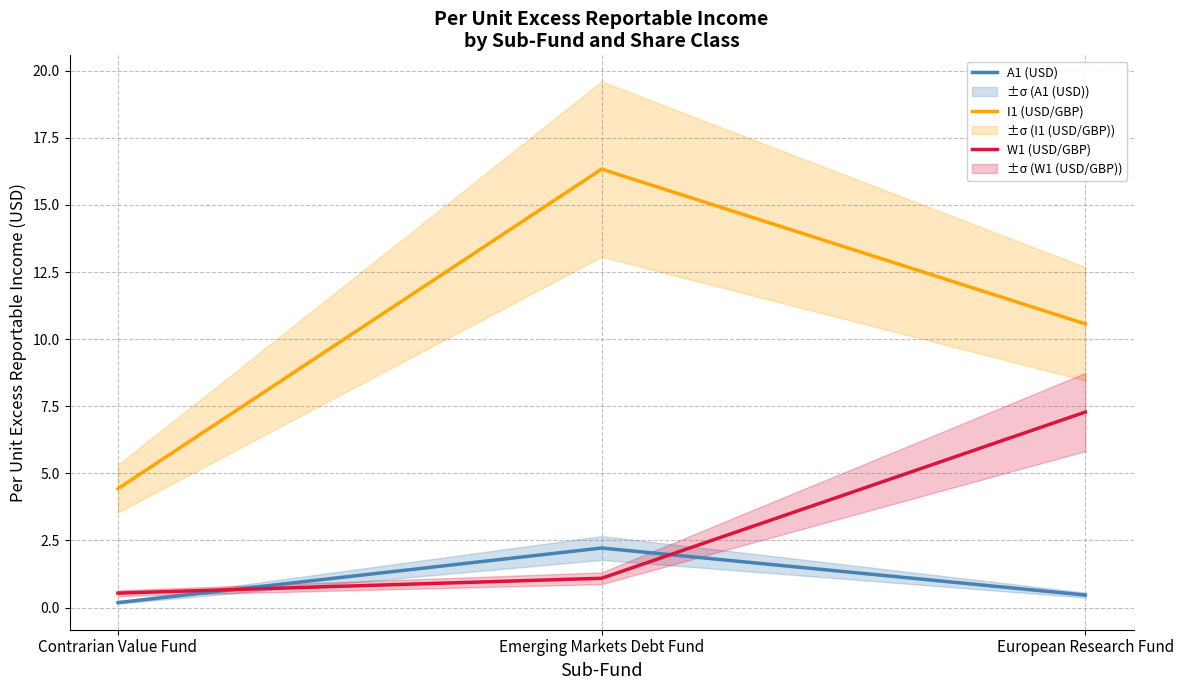

Reading left to right, transcribe all the data shown in this chart.

A1 (USD): Contrarian Value Fund=0.2	Emerging Markets Debt Fund=2.2	European Research Fund=0.5
I1 (USD/GBP): Contrarian Value Fund=4.4	Emerging Markets Debt Fund=16.3	European Research Fund=10.6
W1 (USD/GBP): Contrarian Value Fund=0.5	Emerging Markets Debt Fund=1.1	European Research Fund=7.3